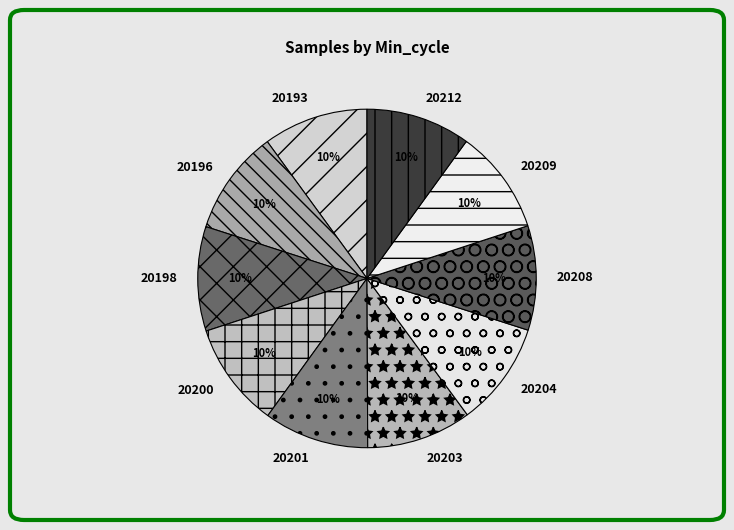

What percentage is the 20204 slice, to the nearest percent?

10%